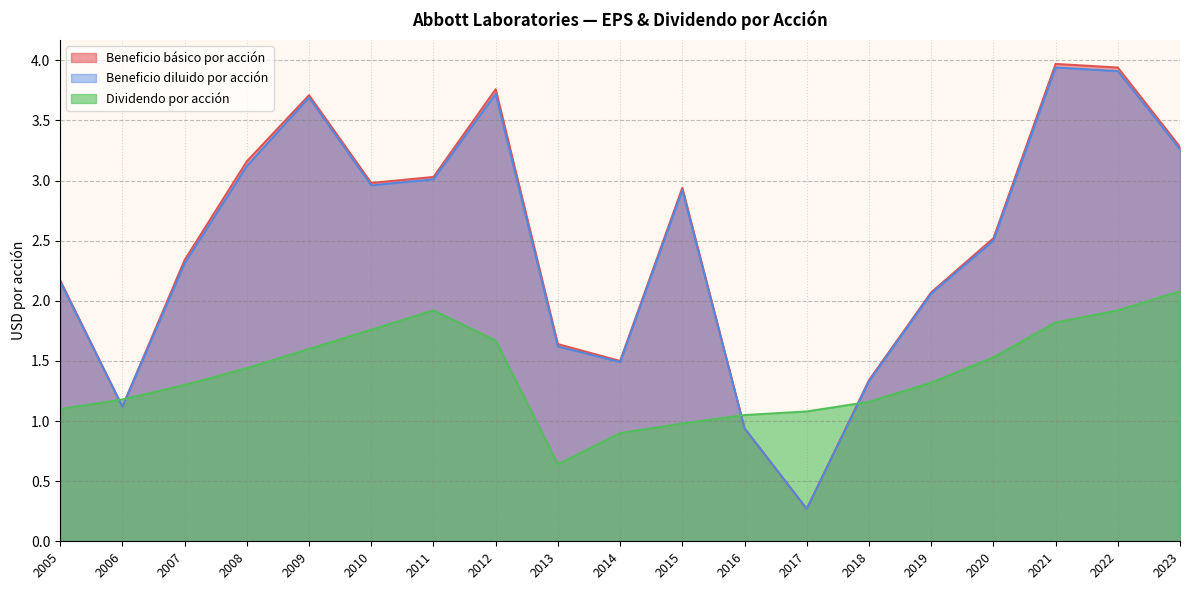

At which label does Beneficio básico por acción reach its minimum?

2017